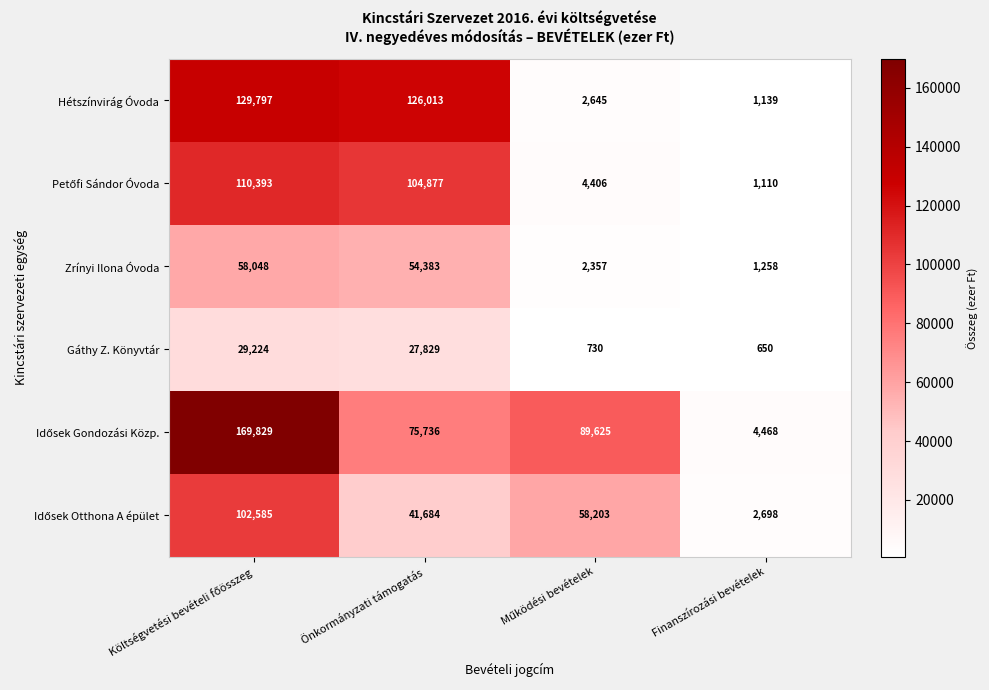

True or false: Gáthy Z. Könyvtár has a value of 39463 at Önkormányzati támogatás.

False